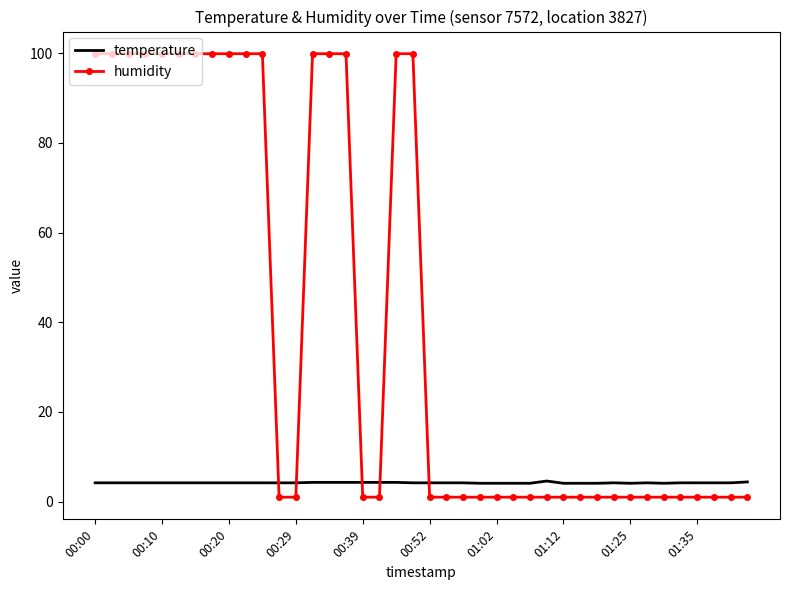

Which series has the largest total across all categories?

humidity